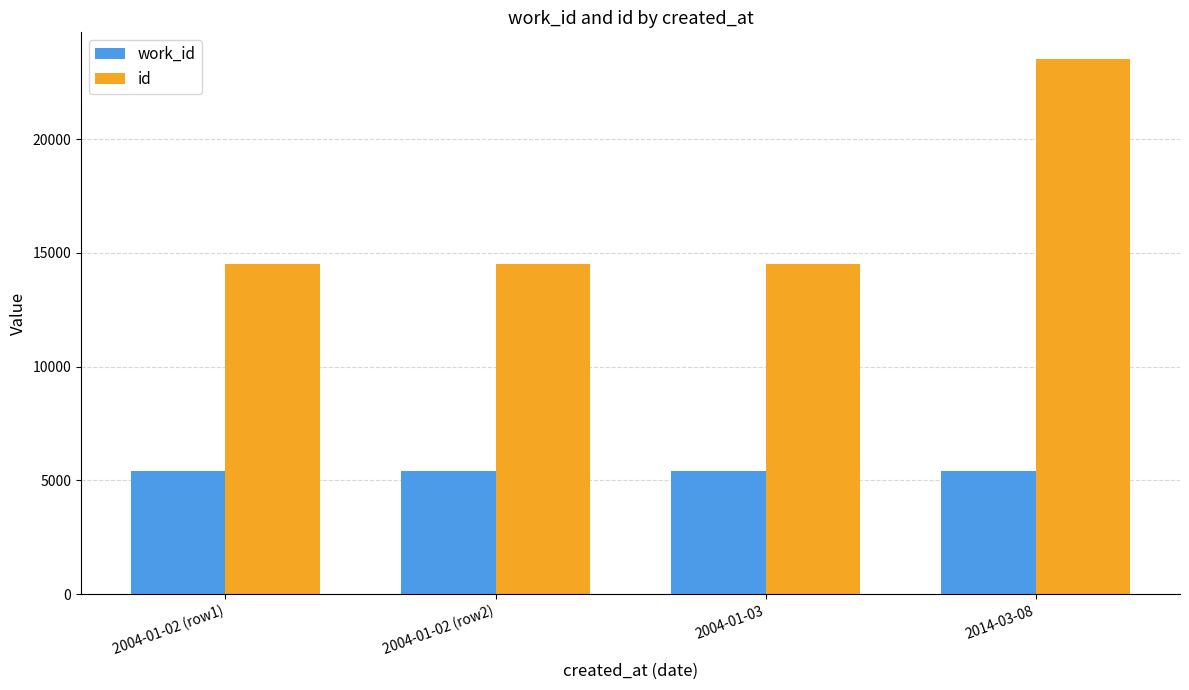

What is the spread (max minus min) of values at 2014-03-08?

18114